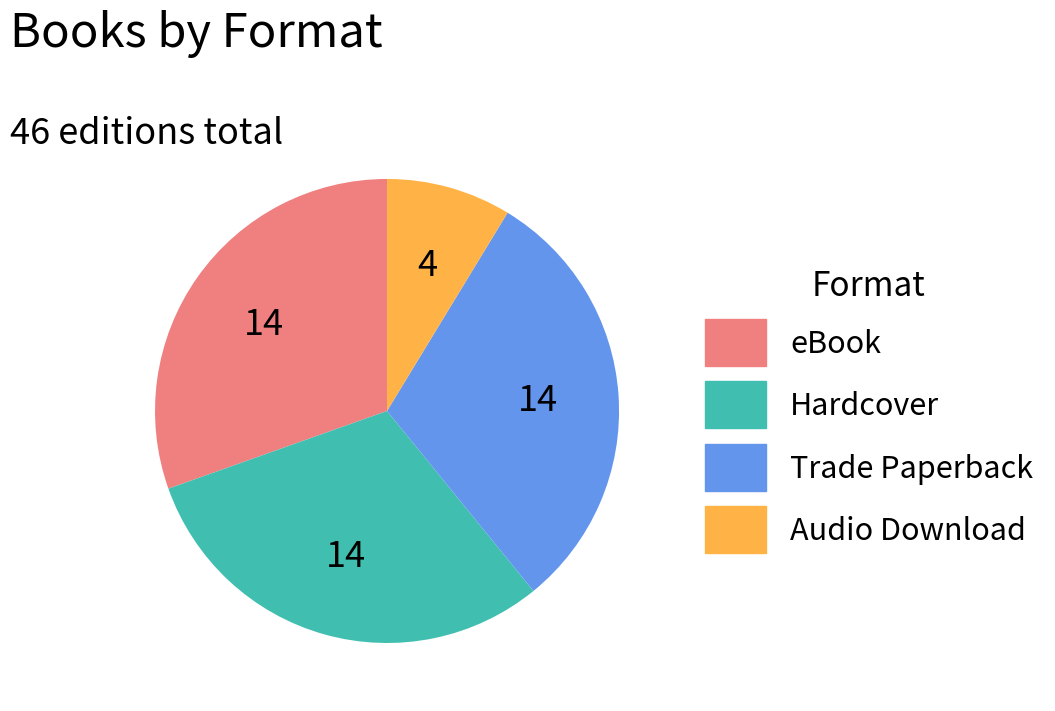

Which category has the smallest portion of the pie?

Audio Download